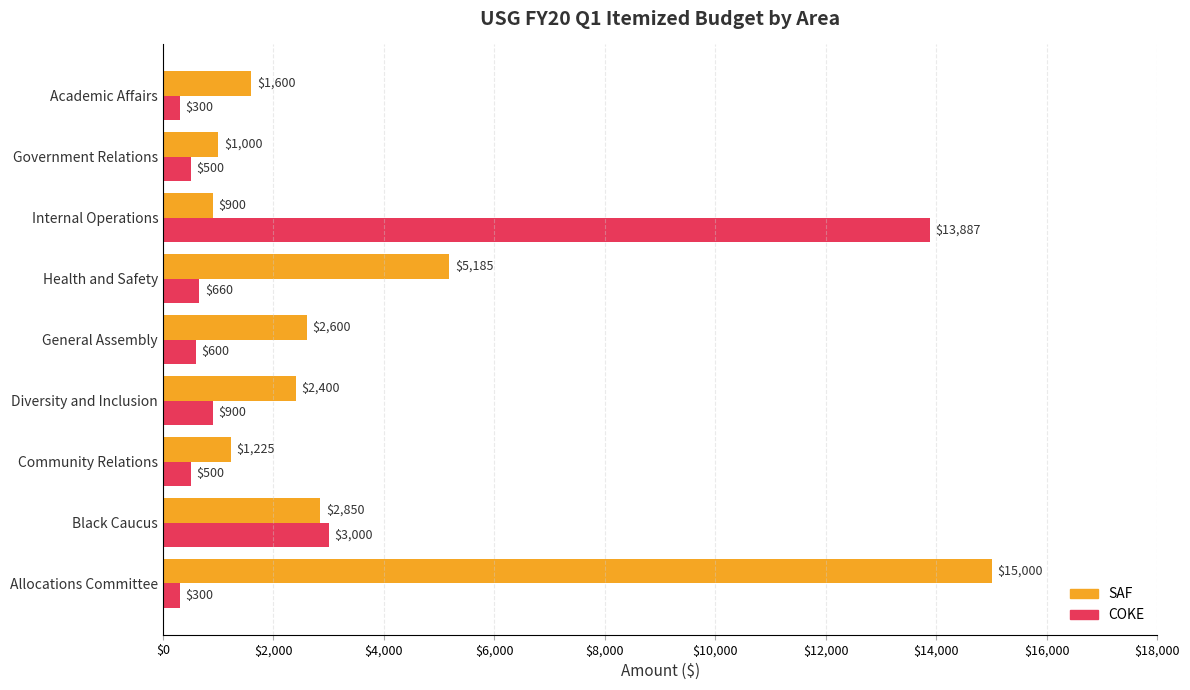

The value of SAF at Academic Affairs is 1600. True or false?

True